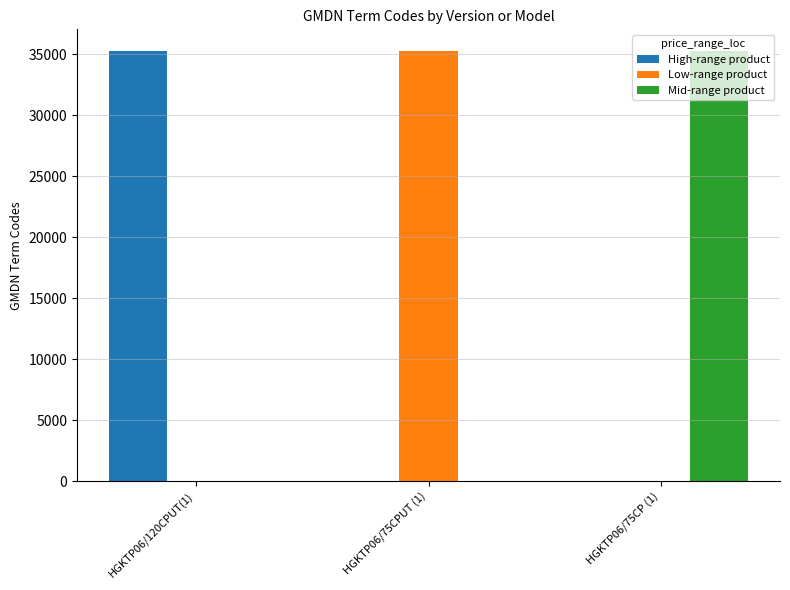

What is the maximum value shown in the chart?

35273